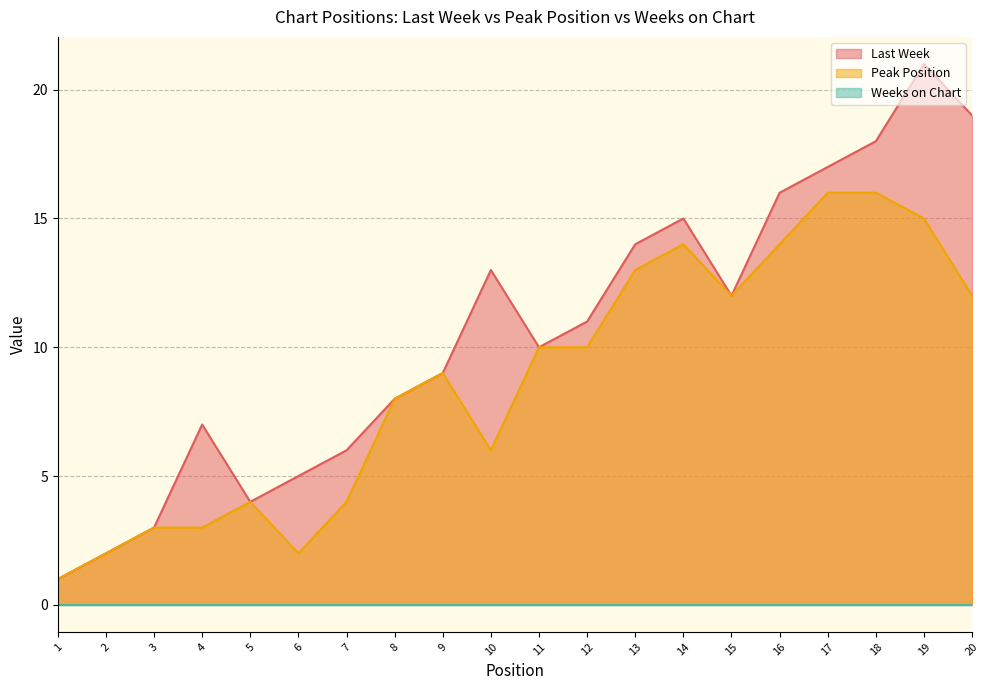

Reading right to left, what are all the values shown in this chart?

Last Week: 19	21	18	17	16	12	15	14	11	10	13	9	8	6	5	4	7	3	2	1
Peak Position: 12	15	16	16	14	12	14	13	10	10	6	9	8	4	2	4	3	3	2	1